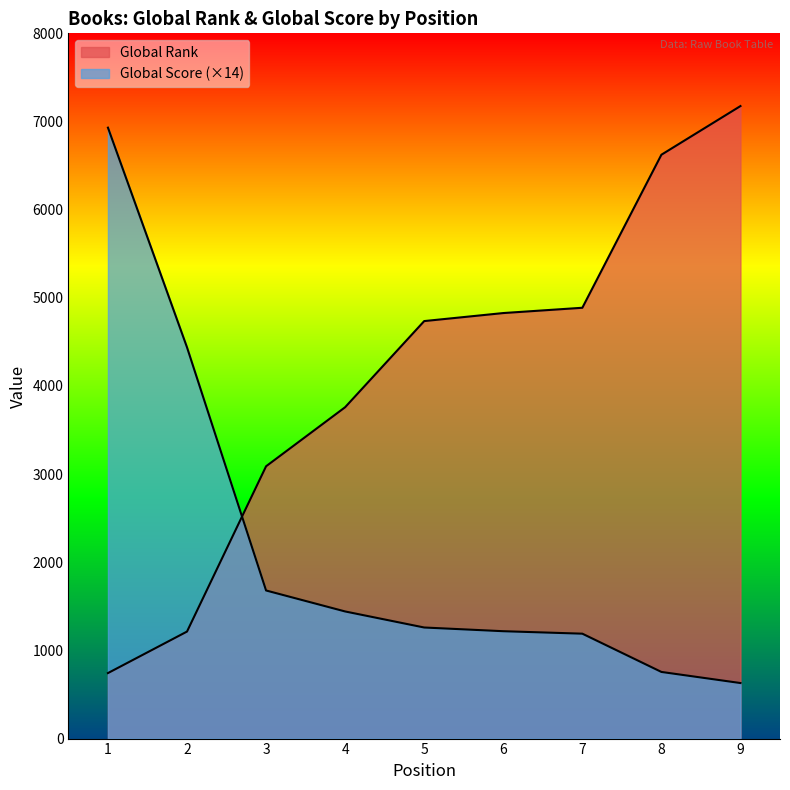

What is the difference between the highest and lowest values at 5?

3476